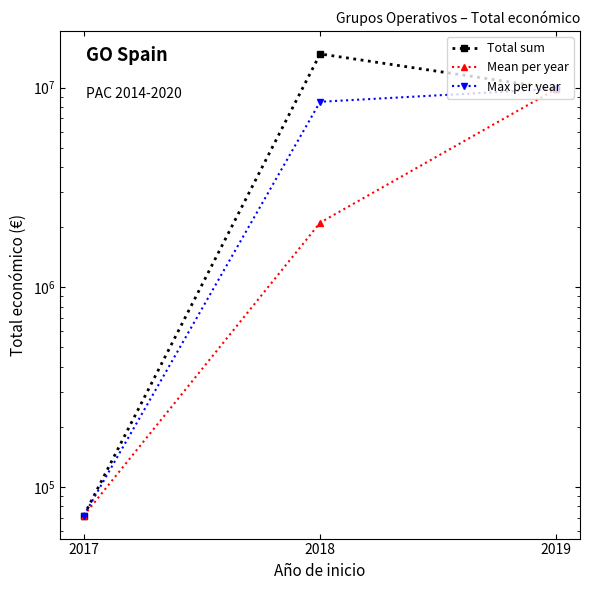

Reading left to right, list all the values displayed in this chart.

Total sum: 2017=71800.0	2018=14731791.0	2019=9847932.0
Mean per year: 2017=71800.0	2018=2104541.6	2019=9847932.0
Max per year: 2017=71800.0	2018=8484999.0	2019=9847932.0